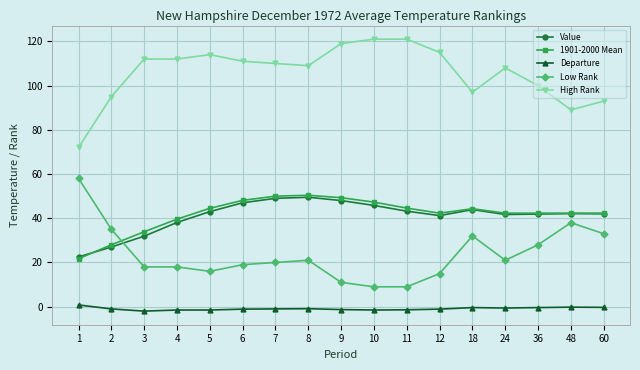

What is the greatest value displayed?

121.0